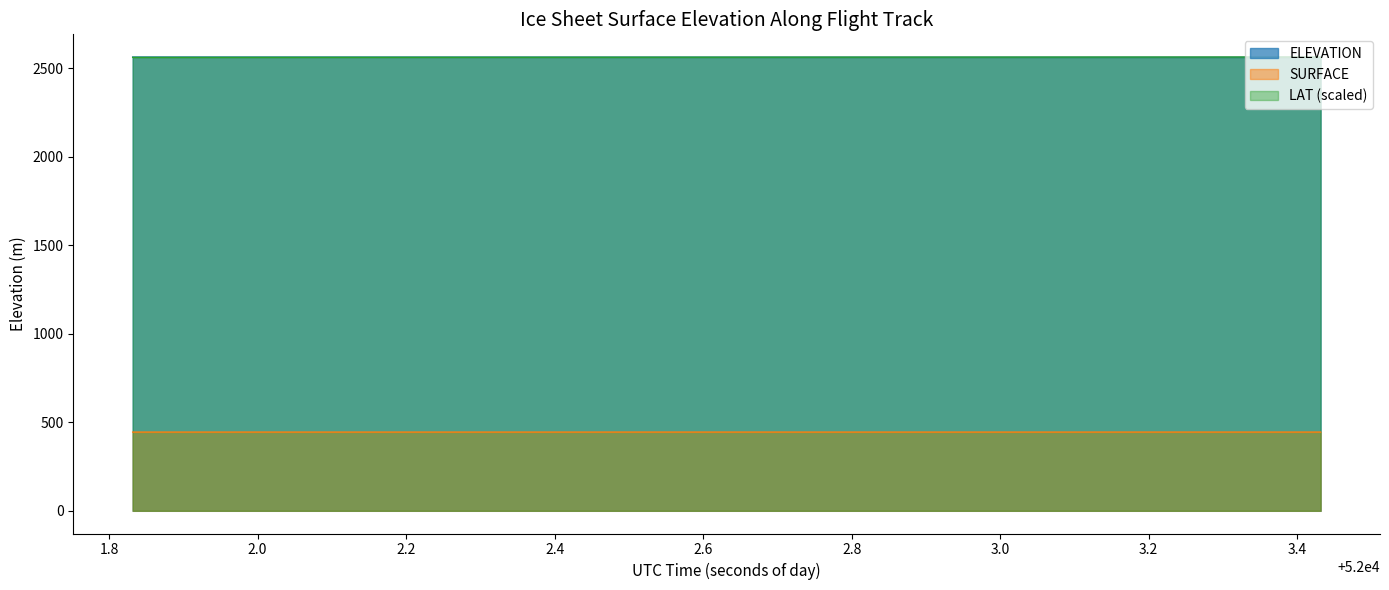

Reading left to right, list all the values displayed in this chart.

2562.3	2562.3	2562.3	2562.2	2562.2	2562.2	2562.2	2562.1	2562.1	2562.1	2562.0	2562.0	2562.0	2561.9	2561.9	2561.9	2561.8	2561.8	2561.8	2561.8	2561.7	2561.7	2561.7	2561.6	2561.6	2561.6	2561.6	2561.5	2561.5	2561.5	2561.4	2561.4	2561.4	2561.4	2561.3	2561.3	2561.3	2561.2	2561.2	2561.2